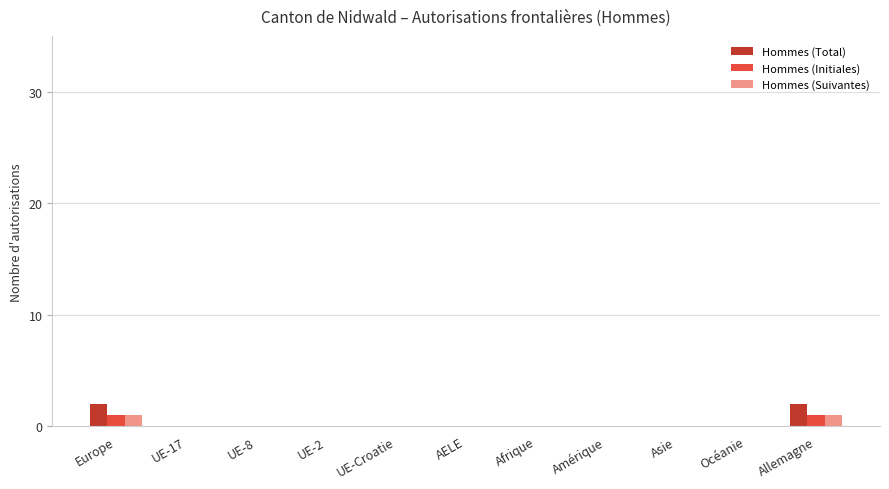

True or false: Hommes (Suivantes) has a value of 0 at UE-17.

True